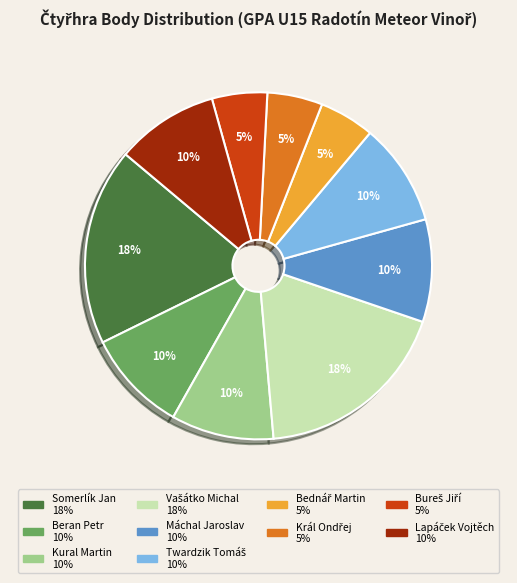

To the nearest percent, what is the average slice percentage?

10%